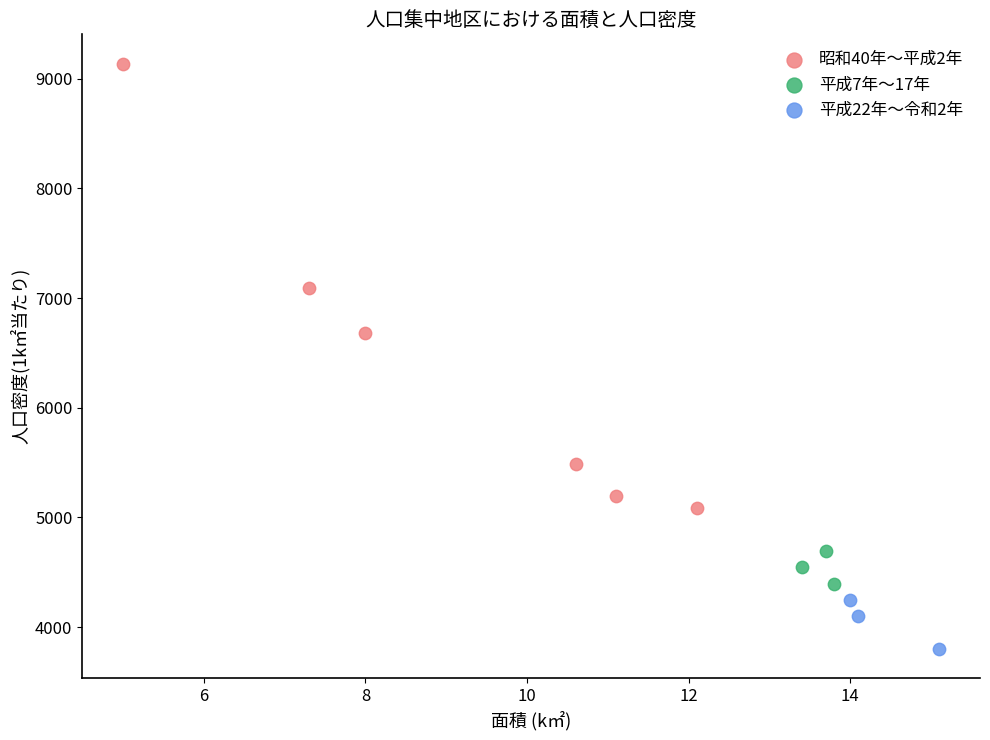

Which series contains the lowest Y value?

平成22年〜令和2年